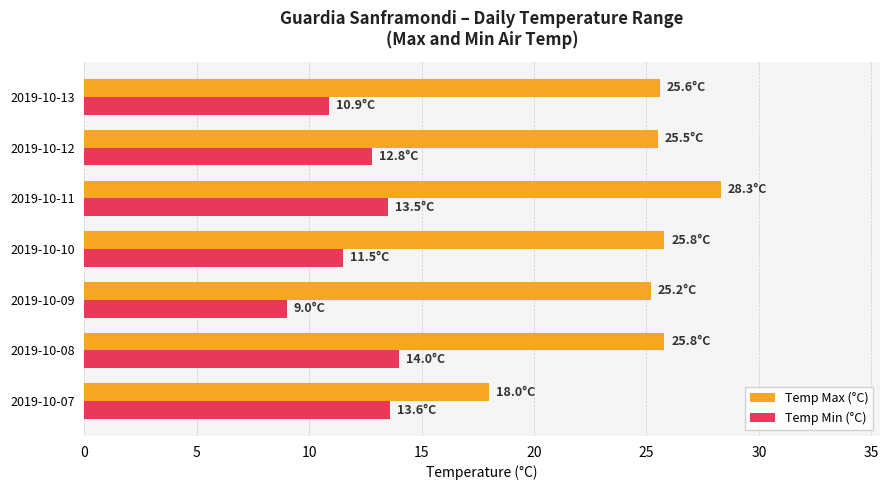

What is the difference between the highest and lowest values at 2019-10-11?

14.8